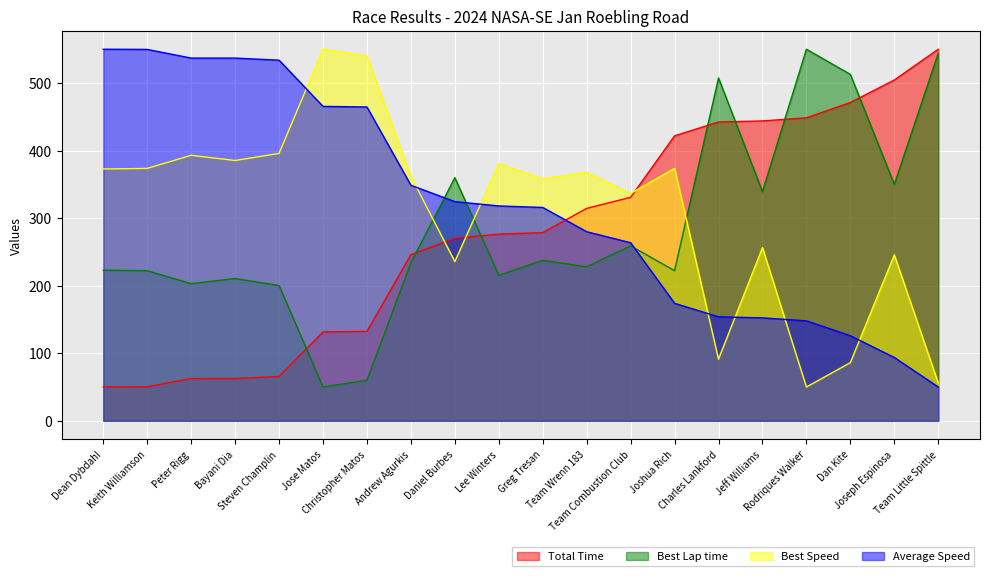

The Total Time series shows 174.9 at Jose Matos. True or false?

False